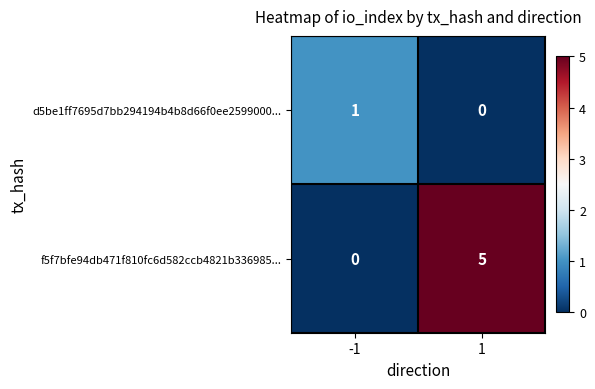

Is the value of f5f7bfe94db471f810fc6d582ccb4821b336985... at 1 greater than the value of d5be1ff7695d7bb294194b4b8d66f0ee2599000... at 1?

Yes